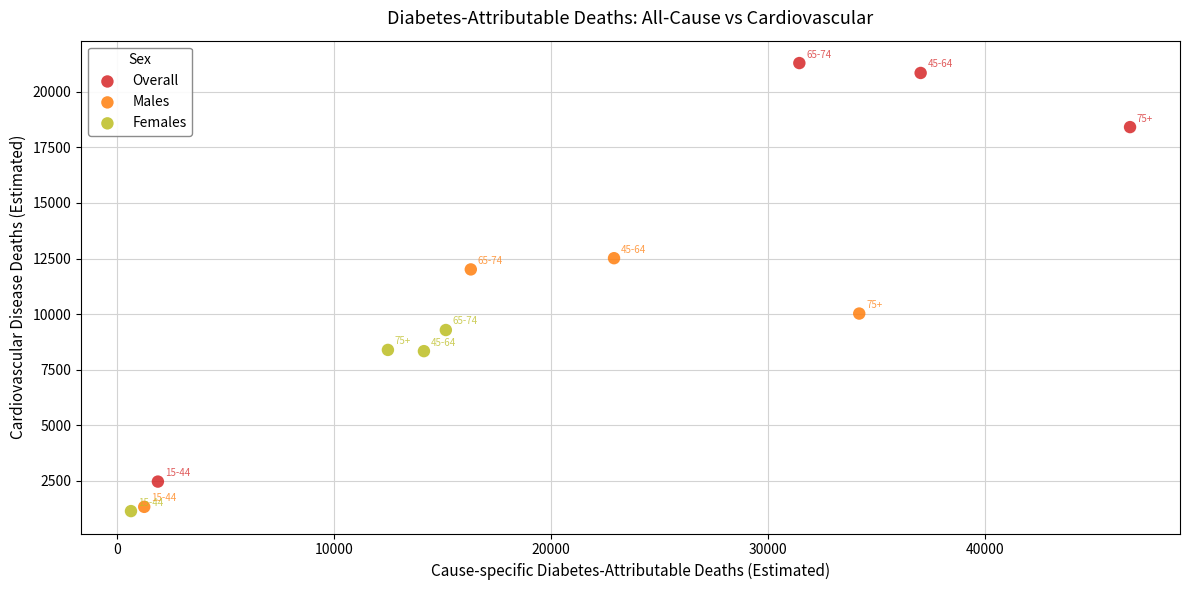

Which series reaches the maximum Y coordinate?

Overall